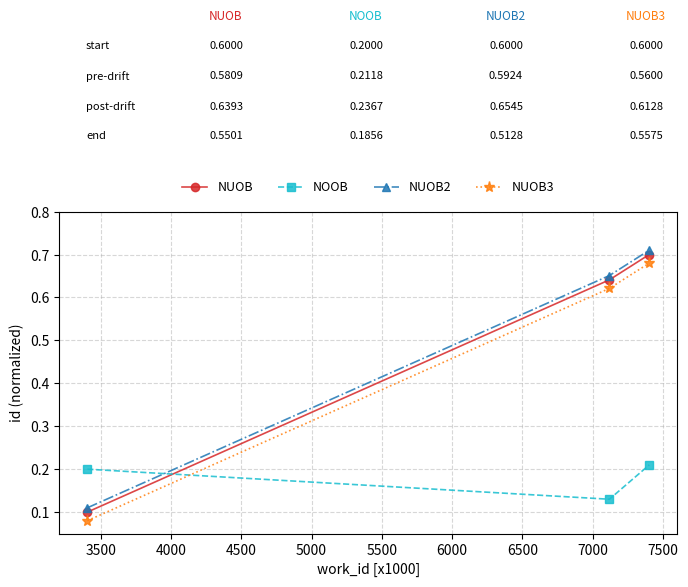

What is the sum of all NUOB values?

1.4